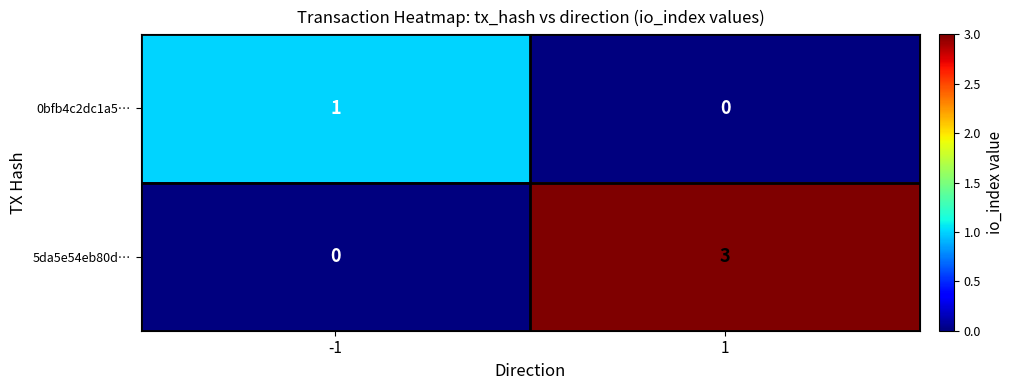

What is the maximum value shown in the chart?

3